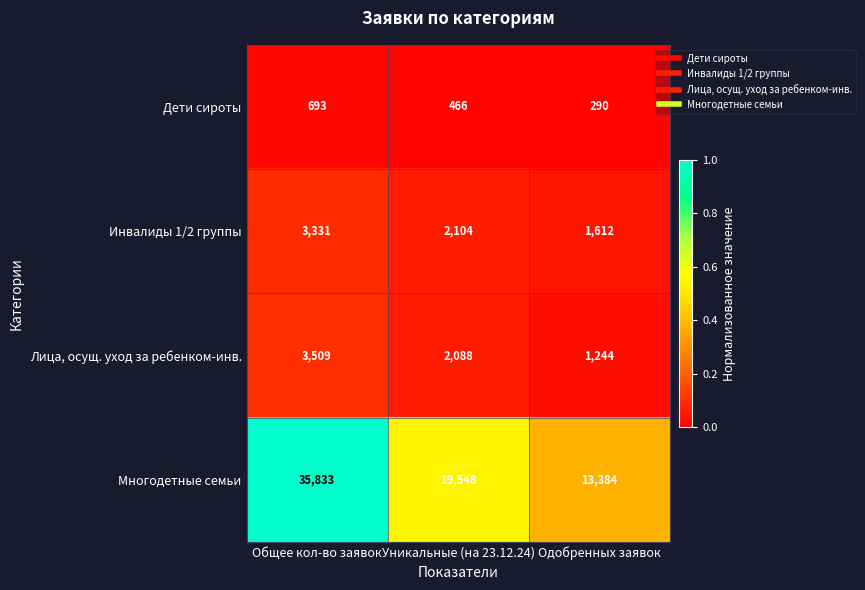

At which label does Многодетные семьи first exceed 19548?

Общее кол-во заявок